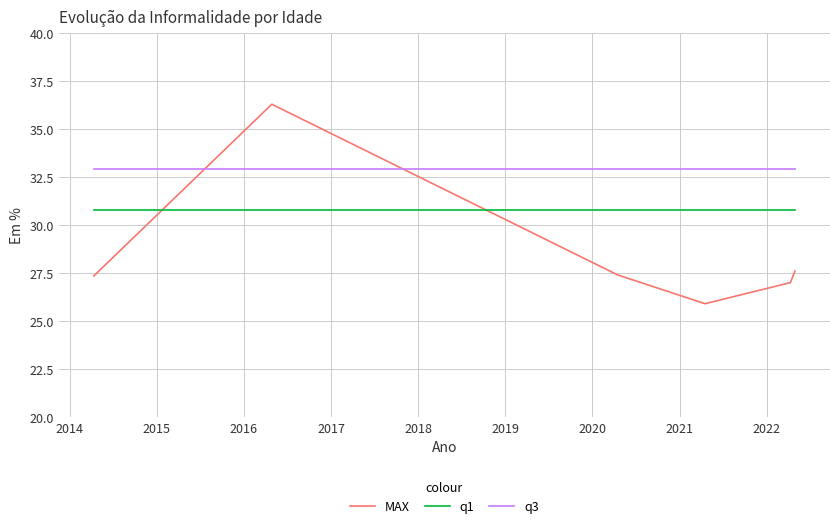

True or false: MAX and q3 intersect in this chart.

True